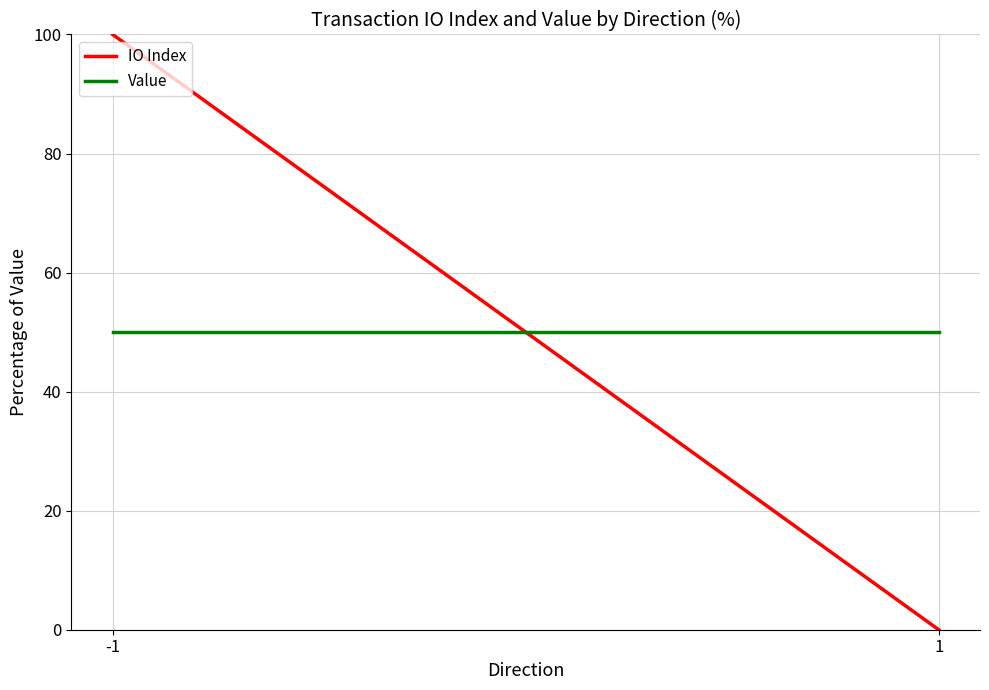

What is the total value across all series at 1?

50